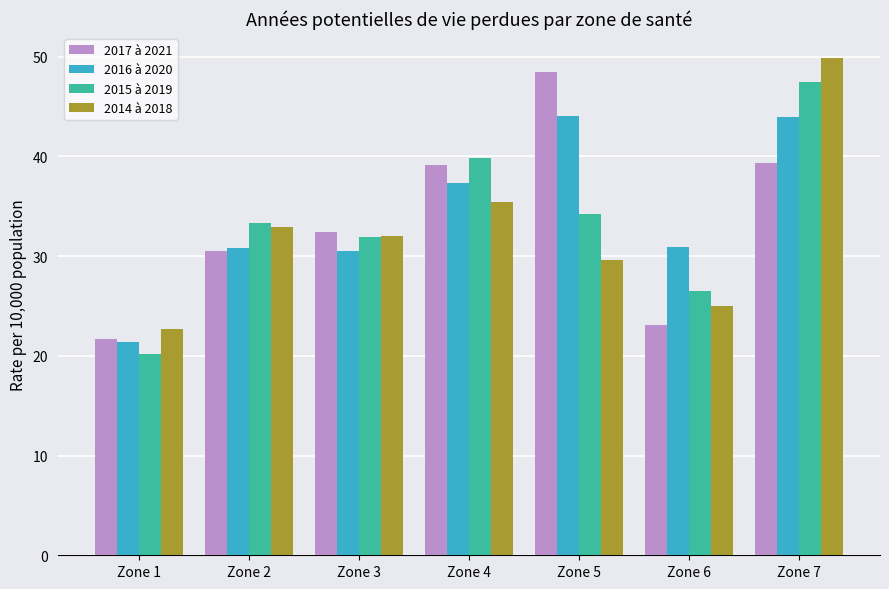

True or false: 2015 à 2019 has a value of 47.4 at Zone 7.

True